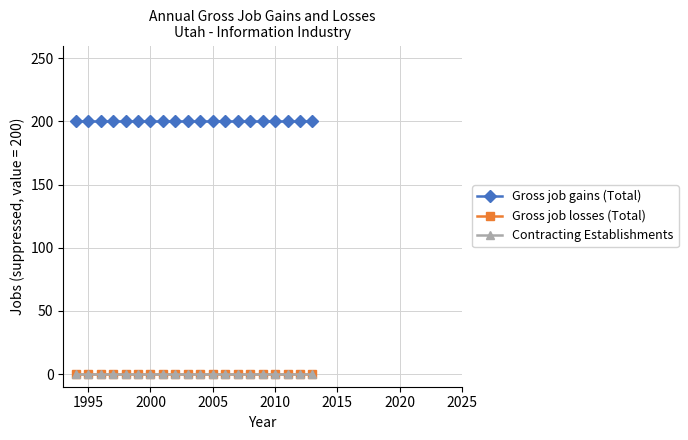

What are all the series names shown in the legend?

Gross job gains (Total), Gross job losses (Total), Contracting Establishments